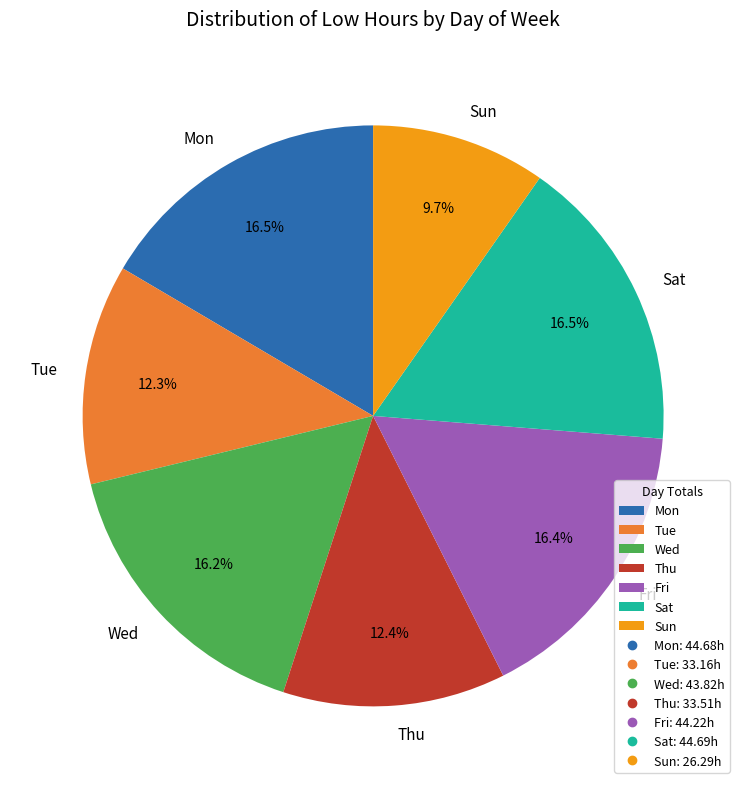

To the nearest percent, what is the difference between the largest and smallest slice percentages?

7%